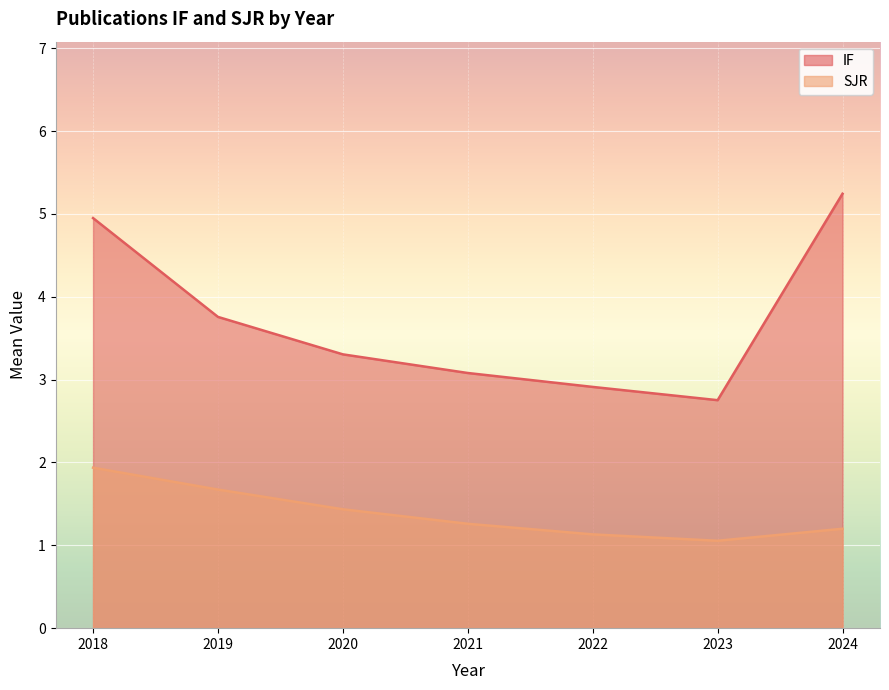

True or false: IF and SJR intersect in this chart.

False